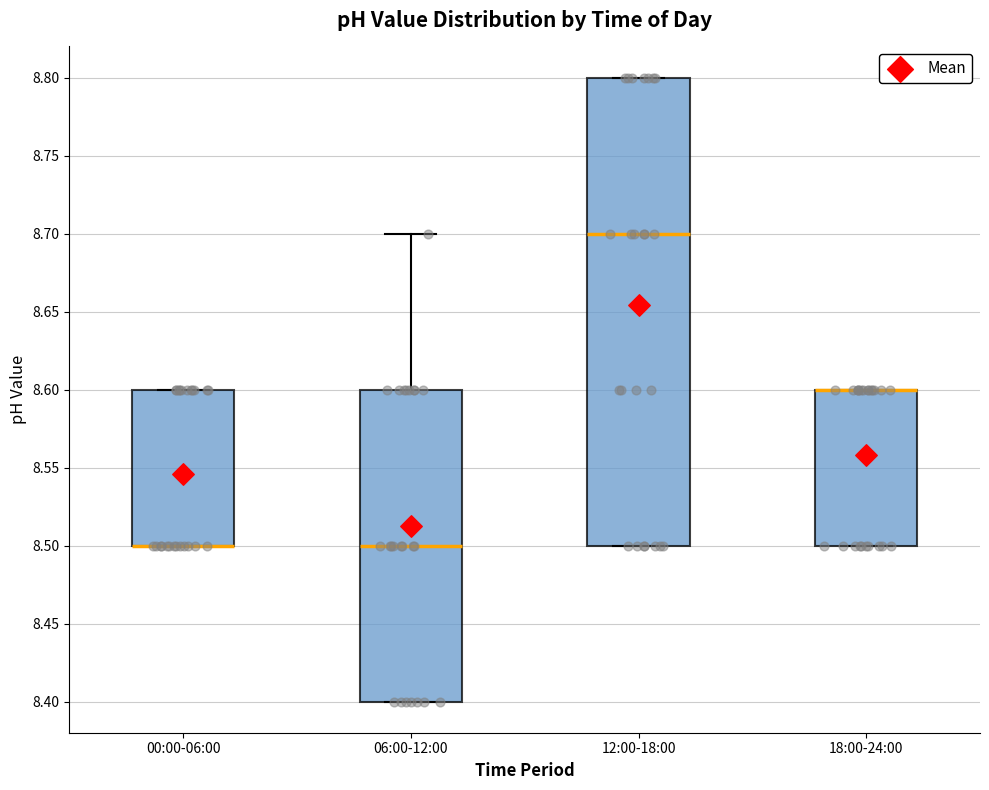

Reading left to right, transcribe this box plot: for each box, give where its median line is, the range the box spans, and where its two whiskers end, as read against the y-axis. The values are not printed on the chart, so give them approximately, as read against the axis.

00:00-06:00: median 8.5 (drawn on the box's lower edge), box 8.5 to 8.6, whiskers 8.5 to 8.6
06:00-12:00: median 8.5, box 8.4 to 8.6, whiskers 8.4 to 8.7
12:00-18:00: median 8.7, box 8.5 to 8.8, whiskers 8.5 to 8.8
18:00-24:00: median 8.6 (drawn on the box's upper edge), box 8.5 to 8.6, whiskers 8.5 to 8.6